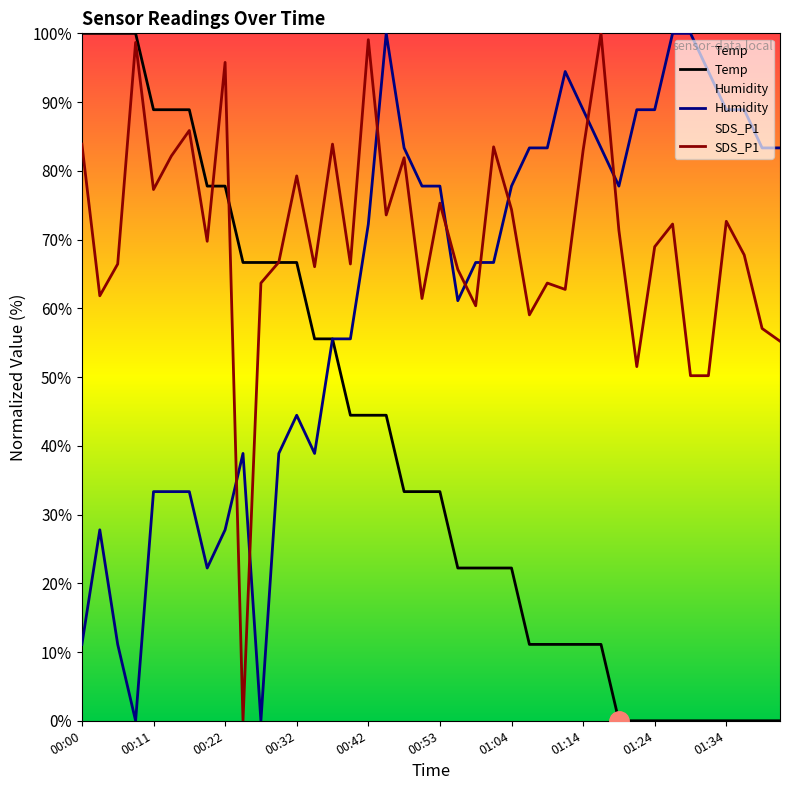

What is the difference between the maximum and minimum values in the Temp series?

100.0